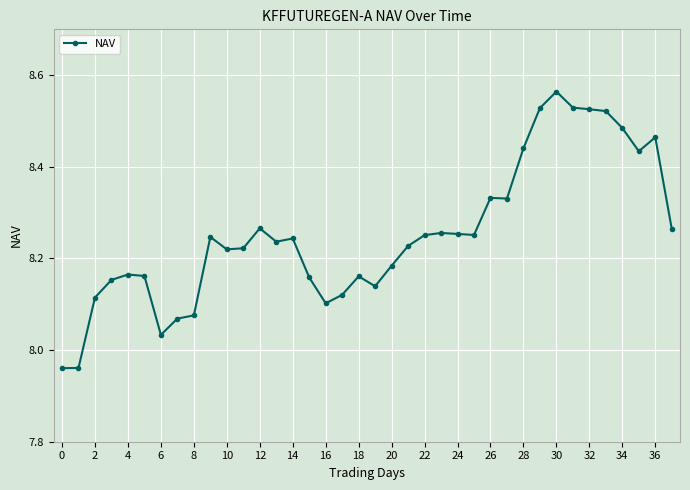

What is the difference between the maximum and minimum values?

0.6